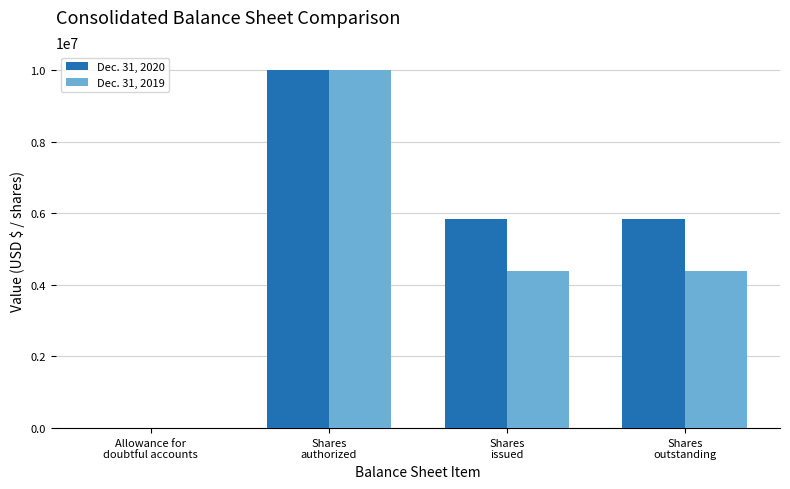

What is the maximum value shown in the chart?

10000000